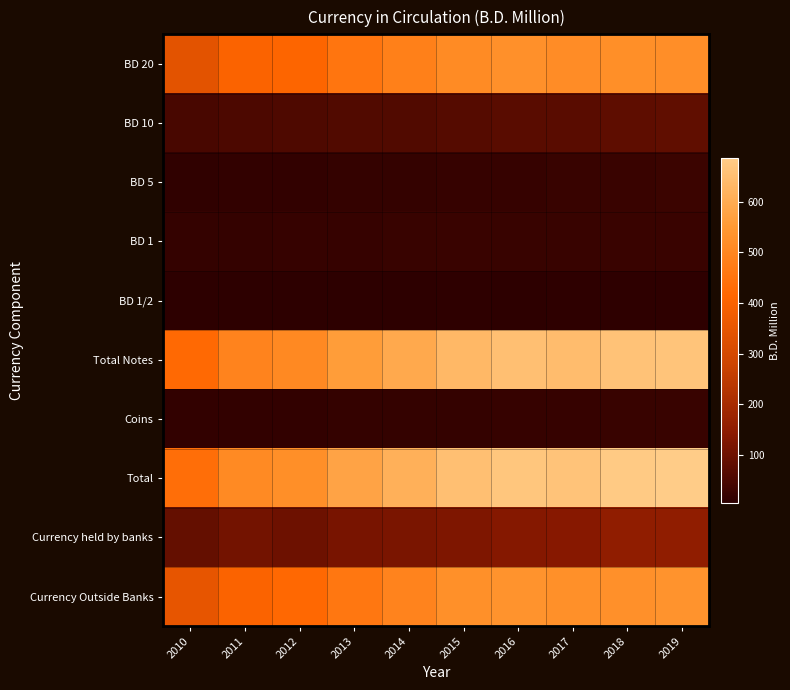

Which has a higher value, 2014 or 2015?

2015